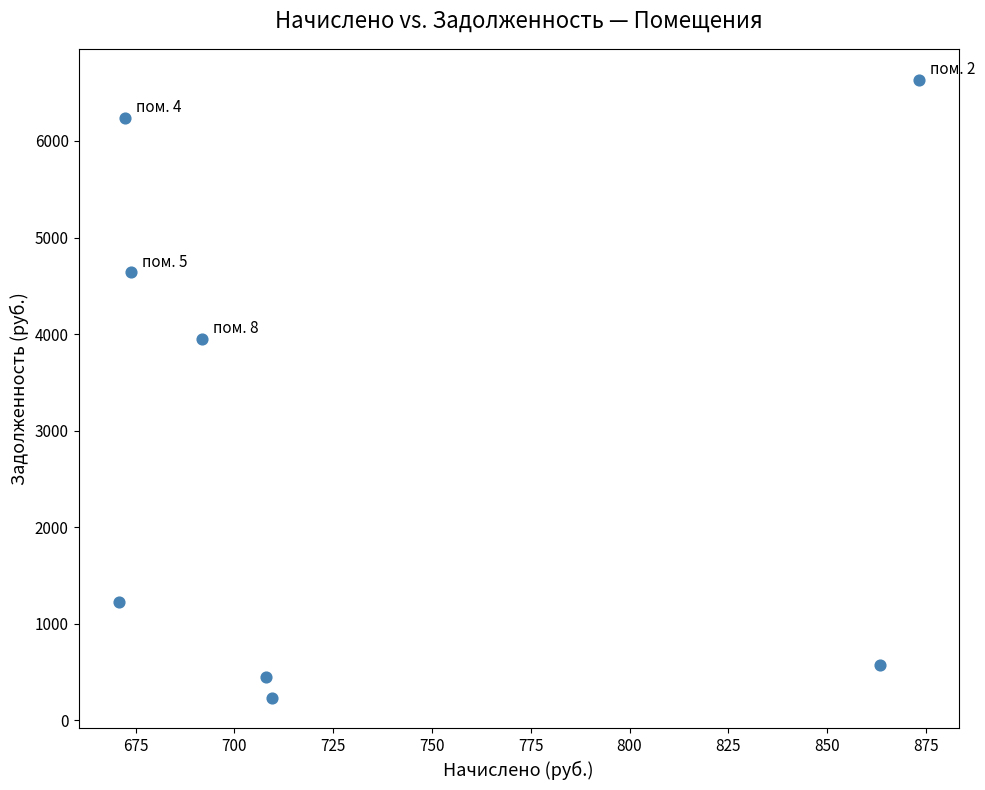

What is the average Y value?

2994.8